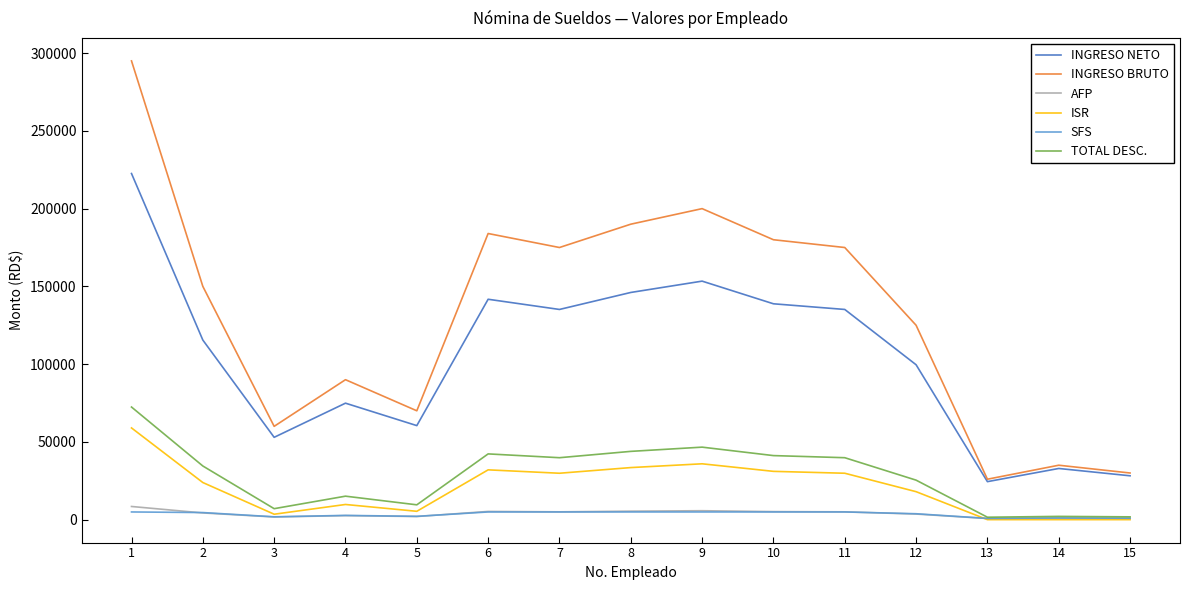

The value of INGRESO NETO at 10 is 224371.6. True or false?

False